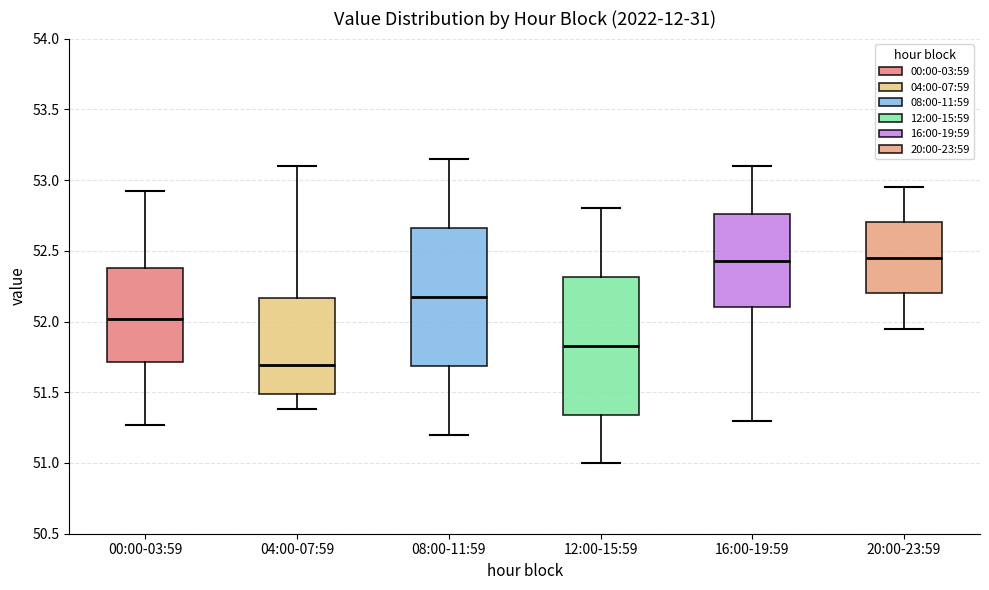

Which box's median line is the lowest?

04:00-07:59